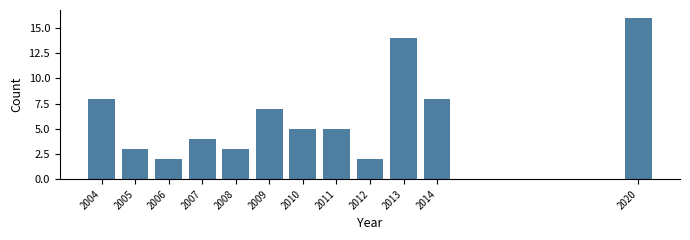

Reading right to left, transcribe all the data shown in this chart.

16	8	14	2	5	5	7	3	4	2	3	8